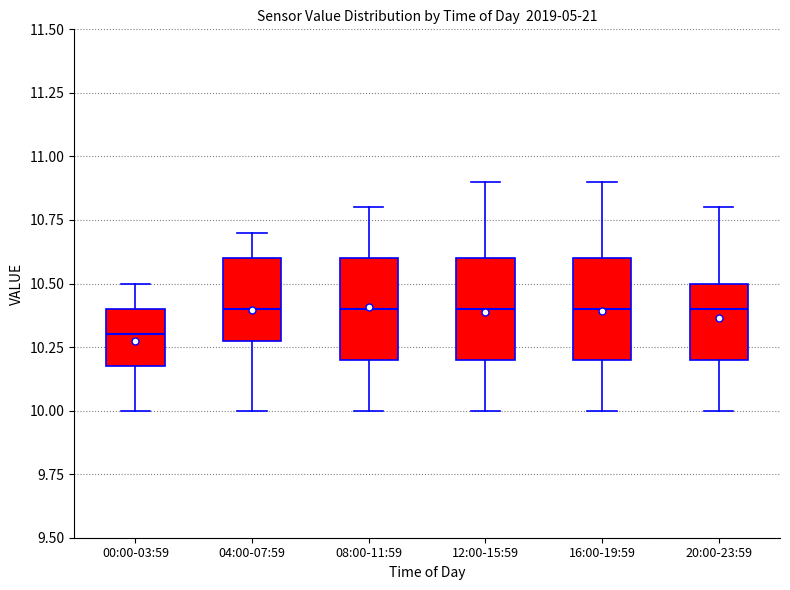

Reading left to right, read every box against the y-axis: the position of its median line, the range the box covers, and the ends of its whiskers. The values are not printed on the chart, so give them approximately, as read against the axis.

00:00-03:59: median 10.3, box 10.2 to 10.4, whiskers 10.0 to 10.5
04:00-07:59: median 10.4, box 10.3 to 10.6, whiskers 10.0 to 10.7
08:00-11:59: median 10.4, box 10.2 to 10.6, whiskers 10.0 to 10.8
12:00-15:59: median 10.4, box 10.2 to 10.6, whiskers 10.0 to 10.9
16:00-19:59: median 10.4, box 10.2 to 10.6, whiskers 10.0 to 10.9
20:00-23:59: median 10.4, box 10.2 to 10.5, whiskers 10.0 to 10.8